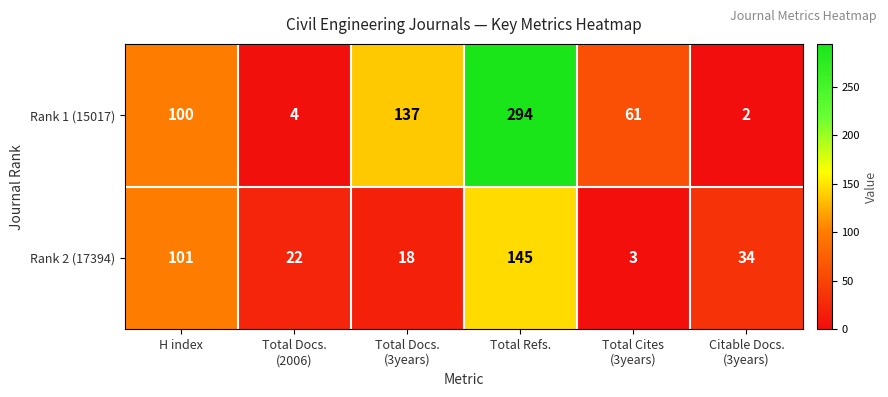

What is the total value across all series at H index?

201